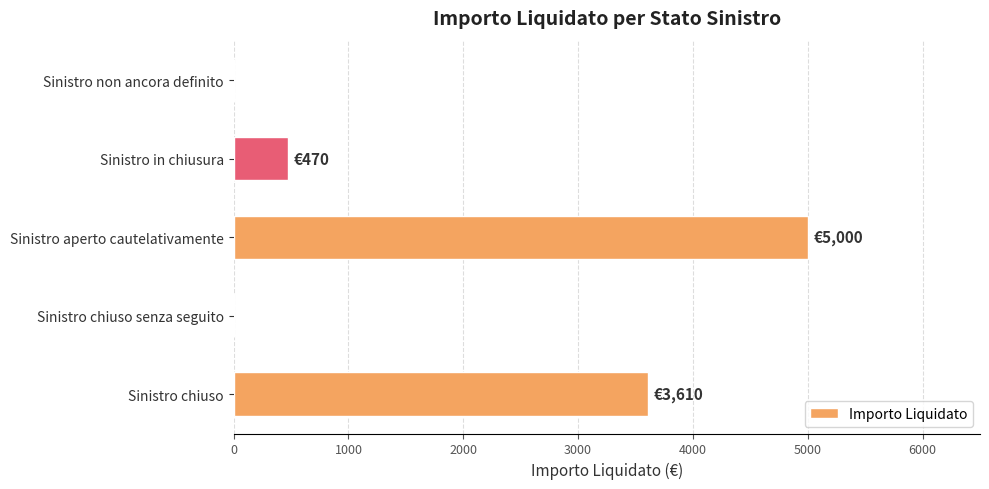

Count the number of categories in the chart.

5